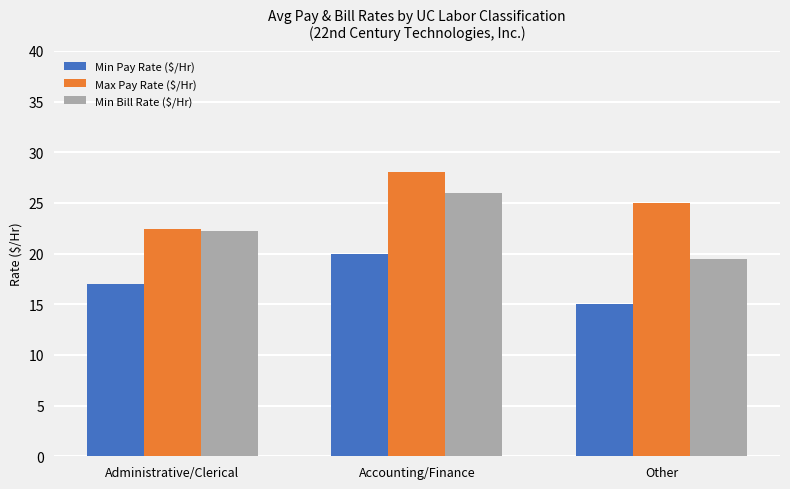

At which label is Max Pay Rate ($/Hr) closest to 25?

Other